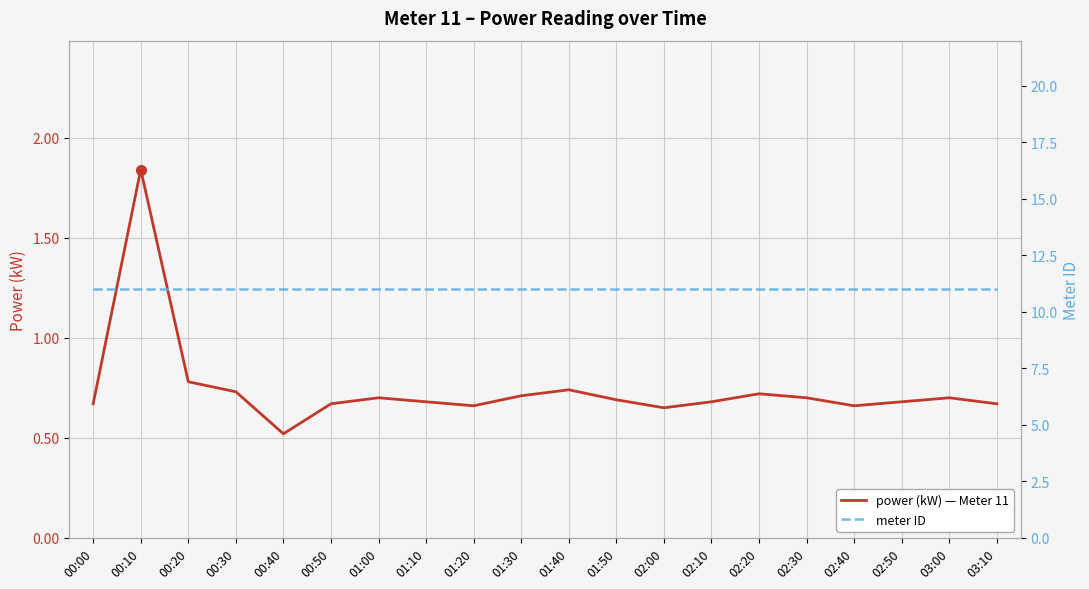

Does the chart display data point markers on the line(s)?

No